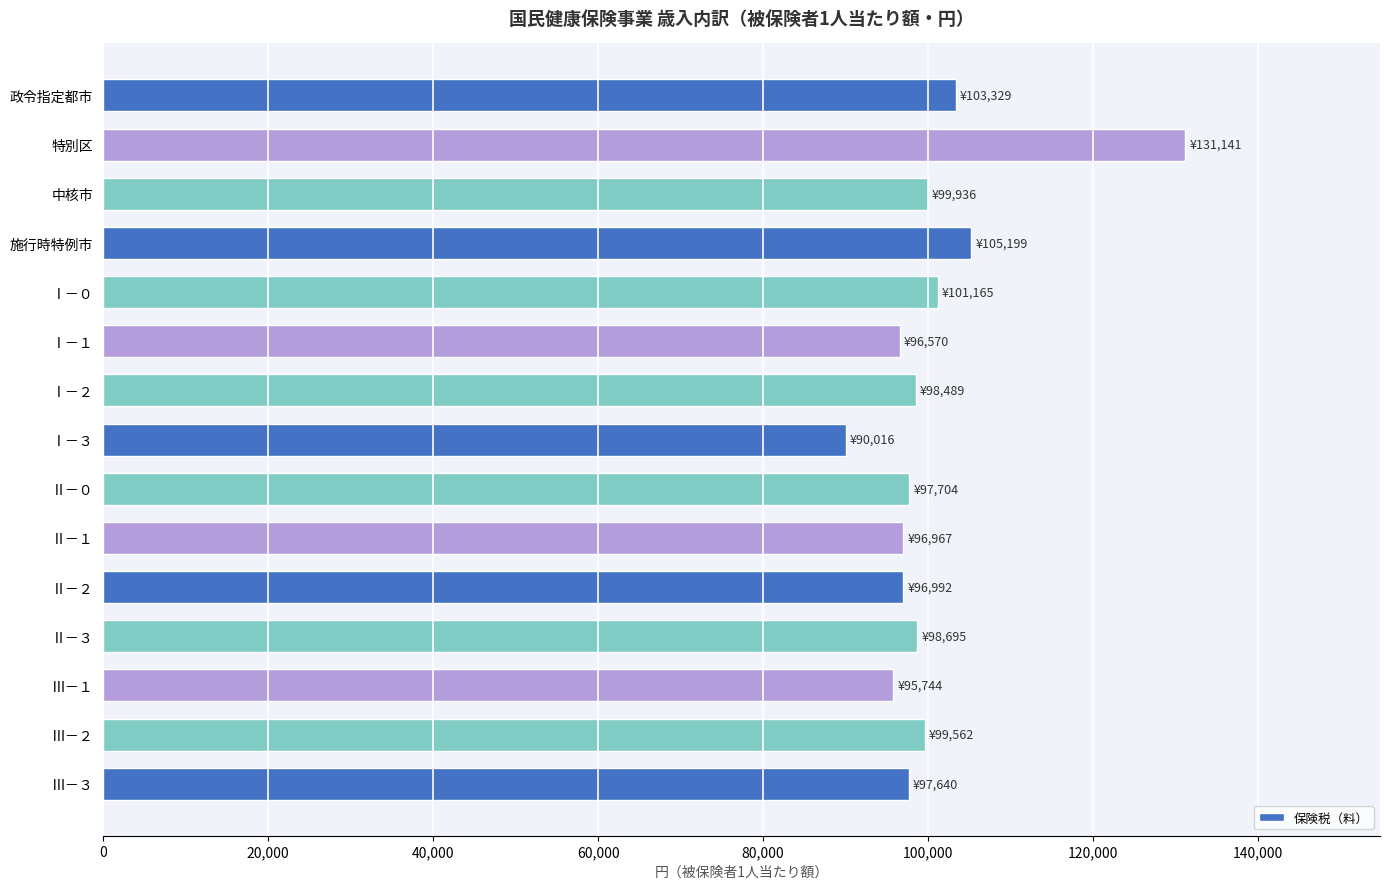

At which category does the chart reach its minimum across all series?

Ⅰ－３